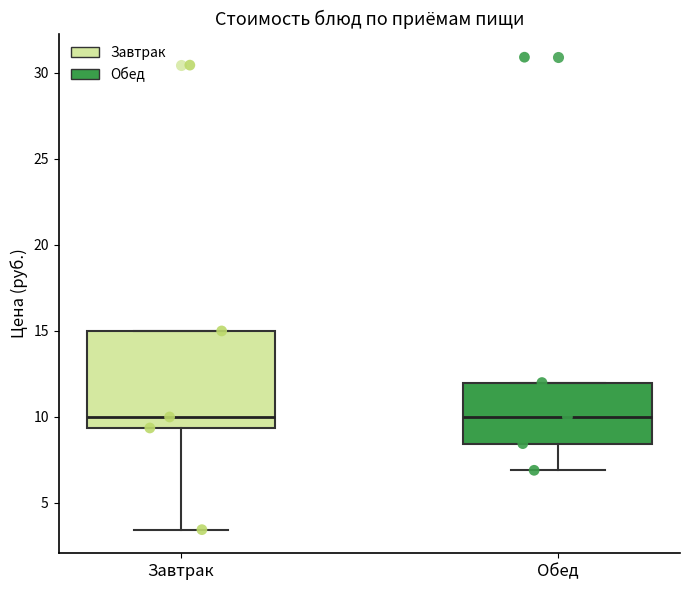

Which box is the tallest, from its lower edge to its upper edge?

Завтрак